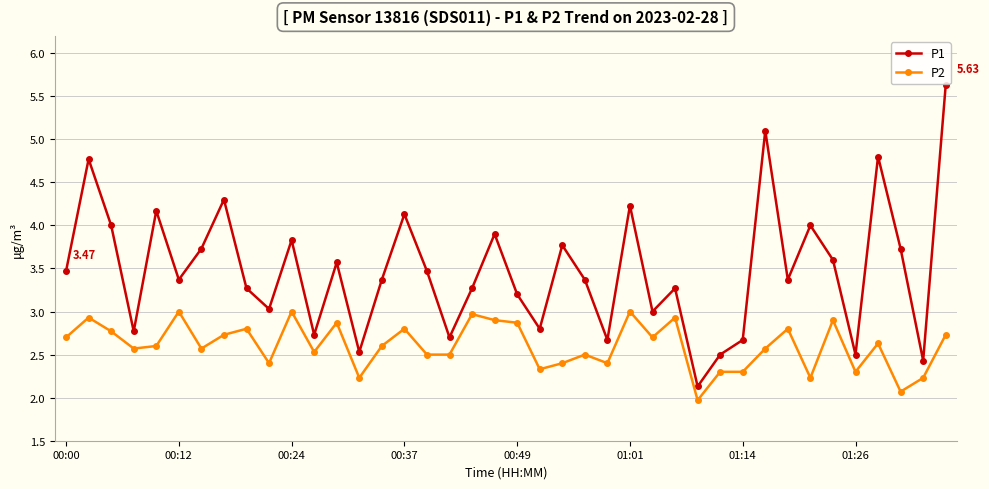

What is the difference between the maximum and minimum values in the P2 series?

1.0